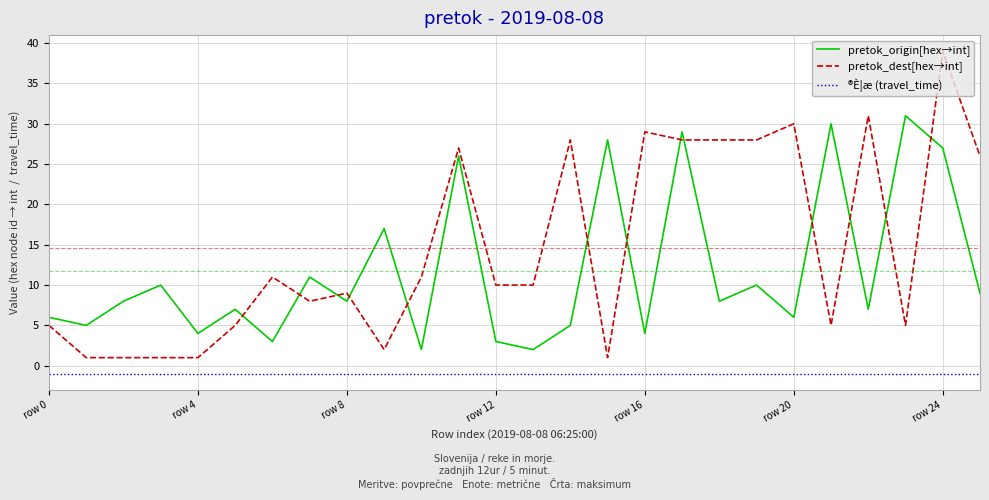

True or false: pretok_dest[hex→int] and pretok_origin[hex→int] cross at least once.

True